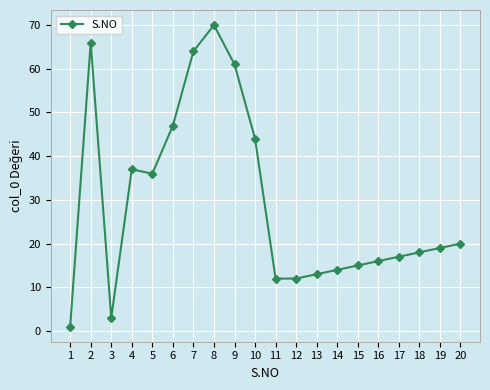

What is the difference between the second highest and second lowest values?

63